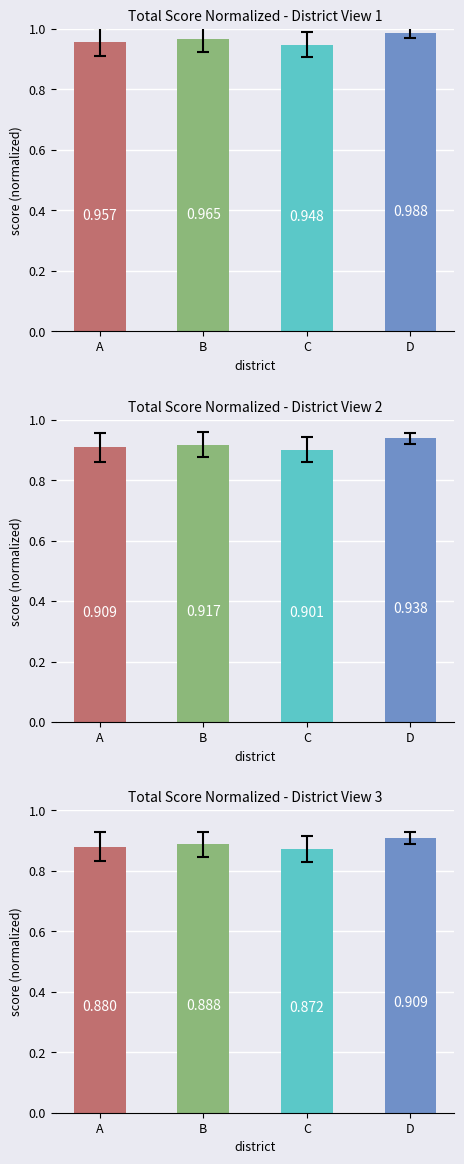

Which has a higher value, D or B?

D